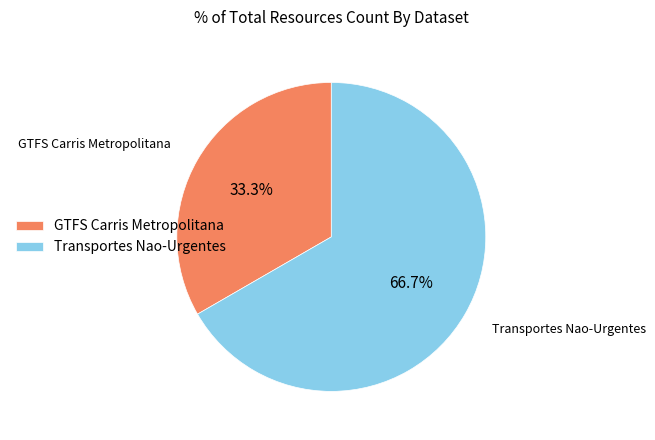

To the nearest percent, what is the difference between the Transportes Nao-Urgentes and GTFS Carris Metropolitana slice percentages?

33%